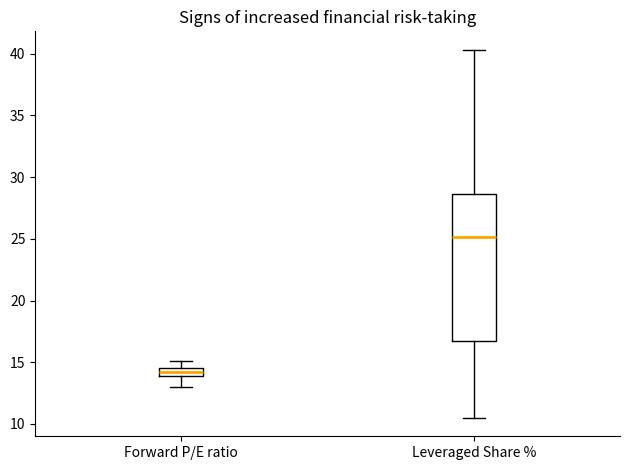

Where does the lower whisker of the box for Forward P/E ratio end on the y-axis? The values are not printed on the chart, so give them approximately, as read against the axis.

13.0